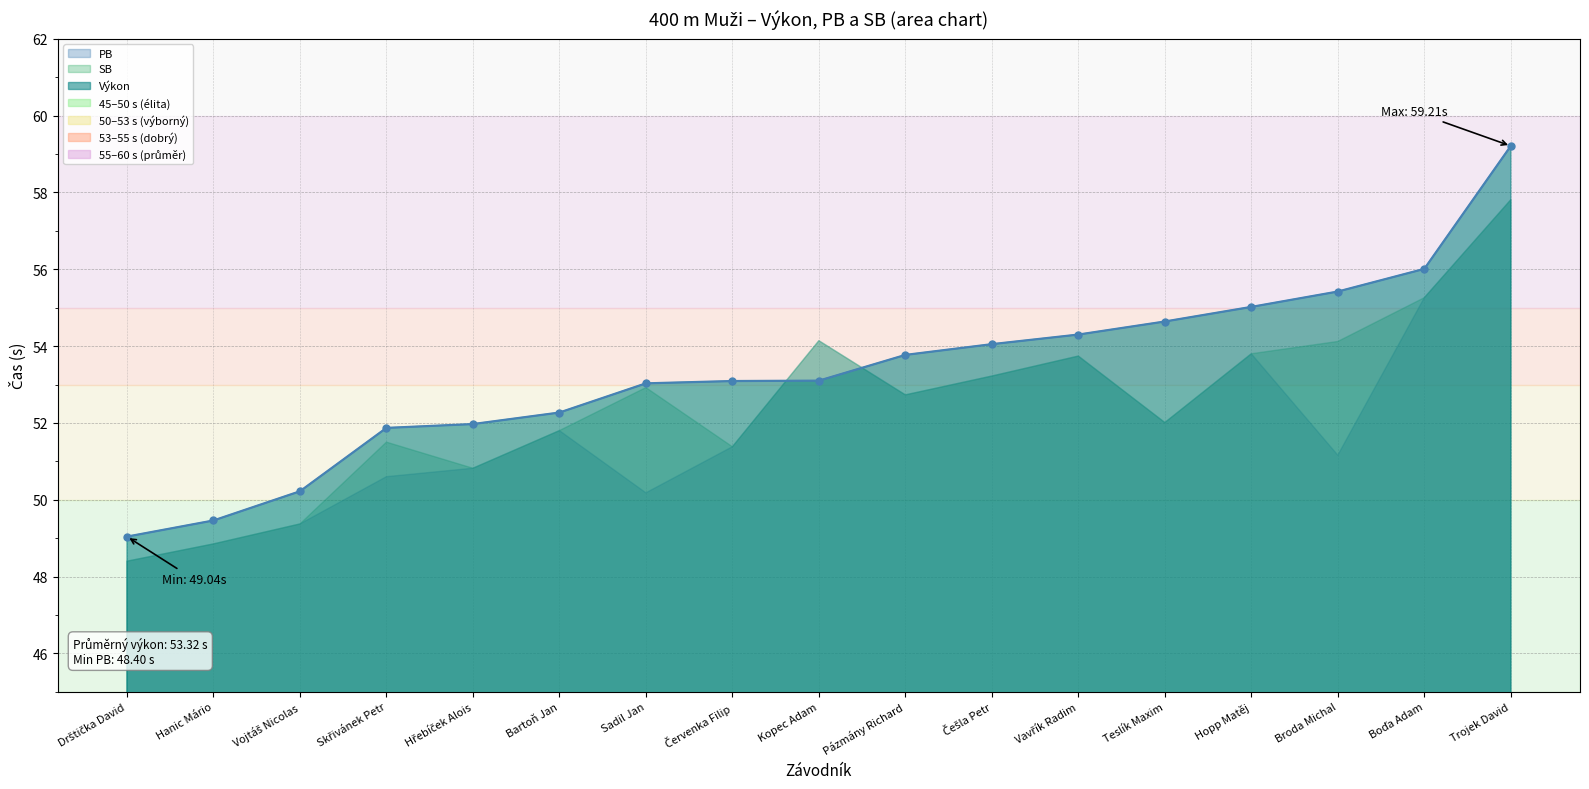

Reading left to right, extract all data points from this chart.

Výkon: Drštička David=49.0	Hanic Mário=49.5	Vojtáš Nicolas=50.2	Skřivánek Petr=51.9	Hřebíček Alois=52.0	Bartoň Jan=52.3	Sadil Jan=53.0	Červenka Filip=53.1	Kopec Adam=53.1	Pázmány Richard=53.8	Češla Petr=54.0	Vavřík Radim=54.3	Teslík Maxim=54.6	Hopp Matěj=55.0	Broda Michal=55.4	Boďa Adam=56.0	Trojek David=59.2
PB: Drštička David=48.4	Hanic Mário=48.9	Vojtáš Nicolas=49.4	Skřivánek Petr=50.6	Hřebíček Alois=50.8	Bartoň Jan=51.8	Sadil Jan=50.2	Červenka Filip=51.4	Kopec Adam=54.1	Pázmány Richard=52.7	Češla Petr=53.2	Vavřík Radim=53.7	Teslík Maxim=52.0	Hopp Matěj=53.8	Broda Michal=51.2	Boďa Adam=55.3	Trojek David=57.8
SB: Drštička David=48.4	Hanic Mário=48.9	Vojtáš Nicolas=49.4	Skřivánek Petr=51.5	Hřebíček Alois=50.8	Bartoň Jan=51.8	Sadil Jan=52.9	Červenka Filip=51.4	Kopec Adam=54.1	Pázmány Richard=52.7	Češla Petr=53.2	Vavřík Radim=53.7	Teslík Maxim=52.0	Hopp Matěj=53.8	Broda Michal=54.1	Boďa Adam=55.3	Trojek David=57.8